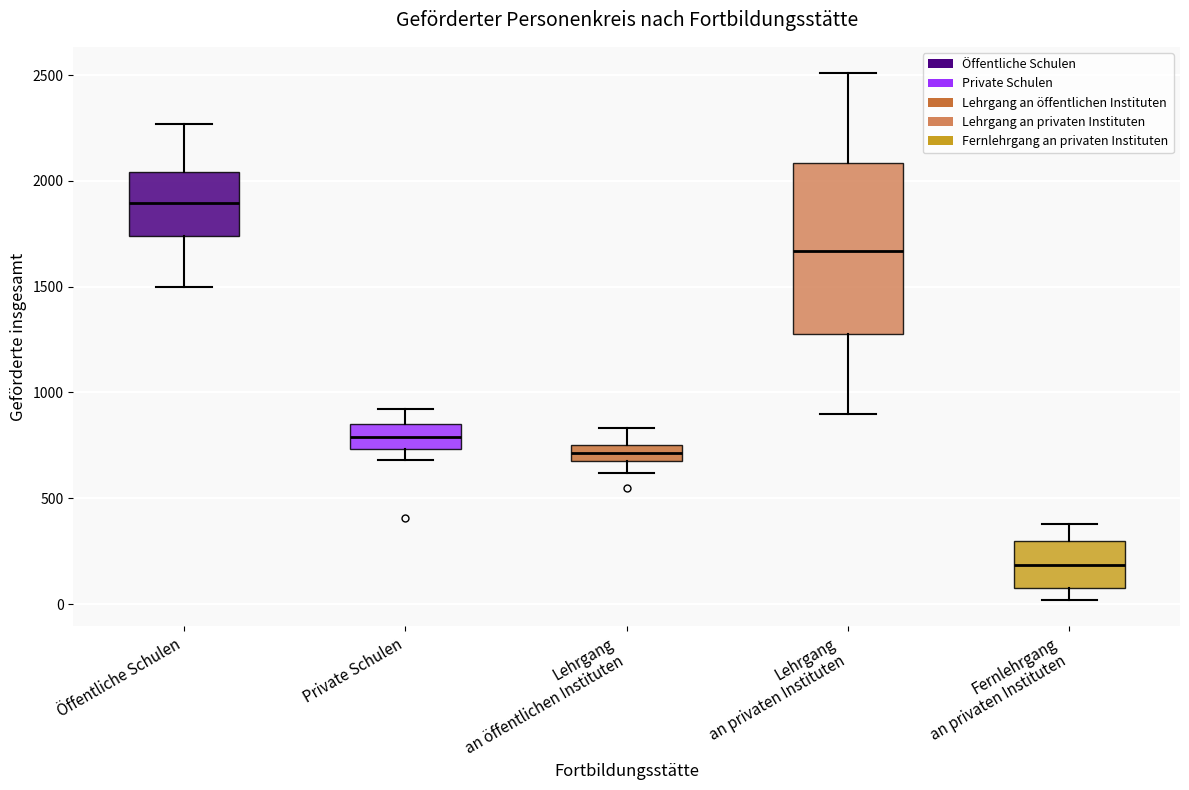

Where does the upper whisker of the box for Fernlehrgang an privaten Instituten end on the y-axis? The values are not printed on the chart, so give them approximately, as read against the axis.

400